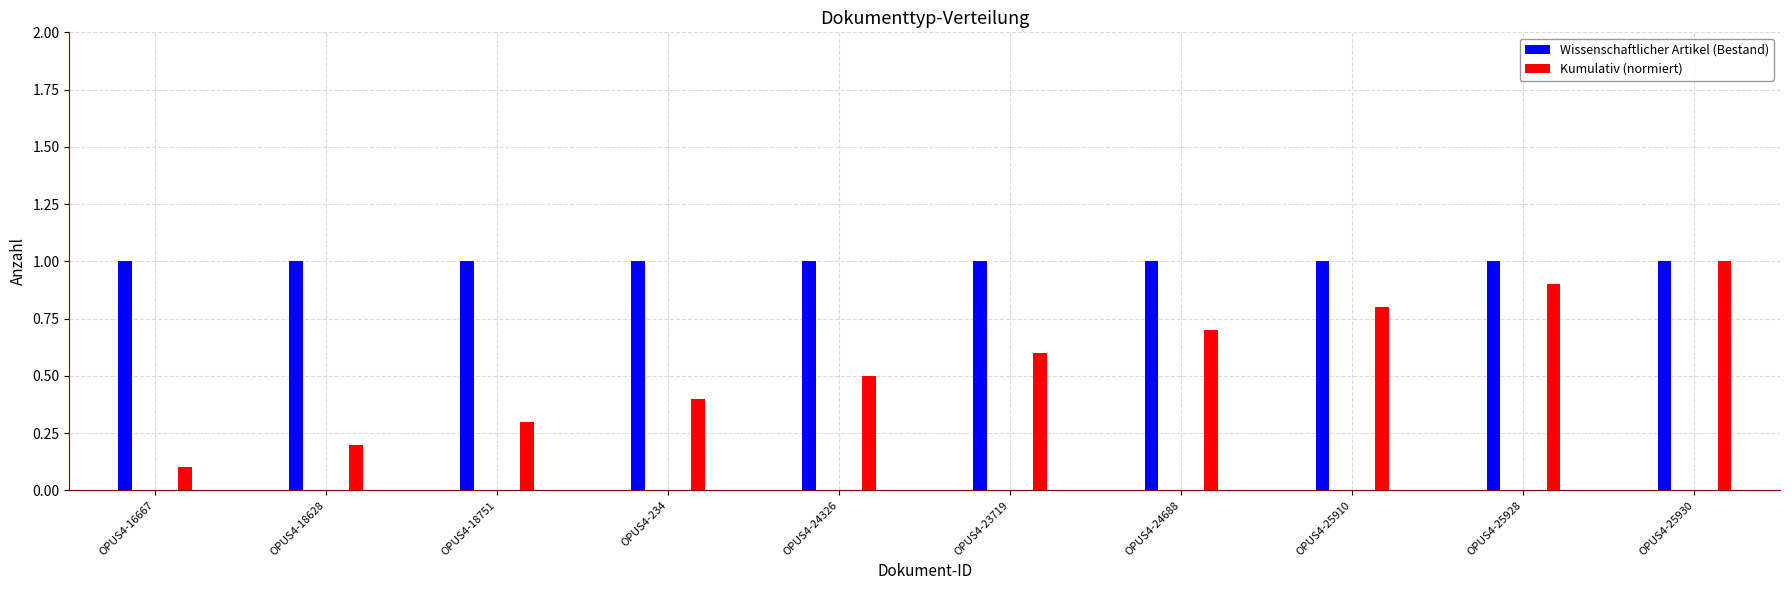

List the labels in order of Kumulativ (normiert) value, smallest first.

OPUS4-16667, OPUS4-18628, OPUS4-18751, OPUS4-234, OPUS4-24326, OPUS4-23719, OPUS4-24688, OPUS4-25910, OPUS4-25928, OPUS4-25930